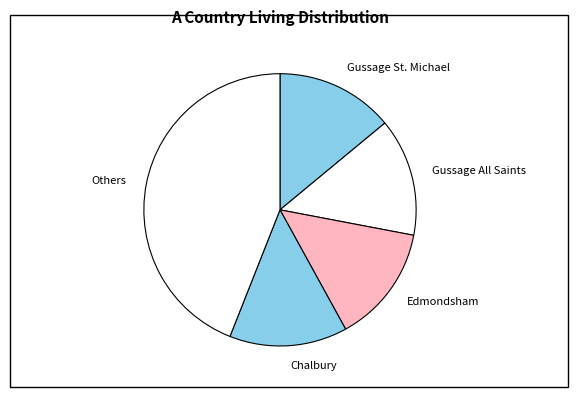

The Gussage All Saints slice represents 3% of the pie. True or false?

False